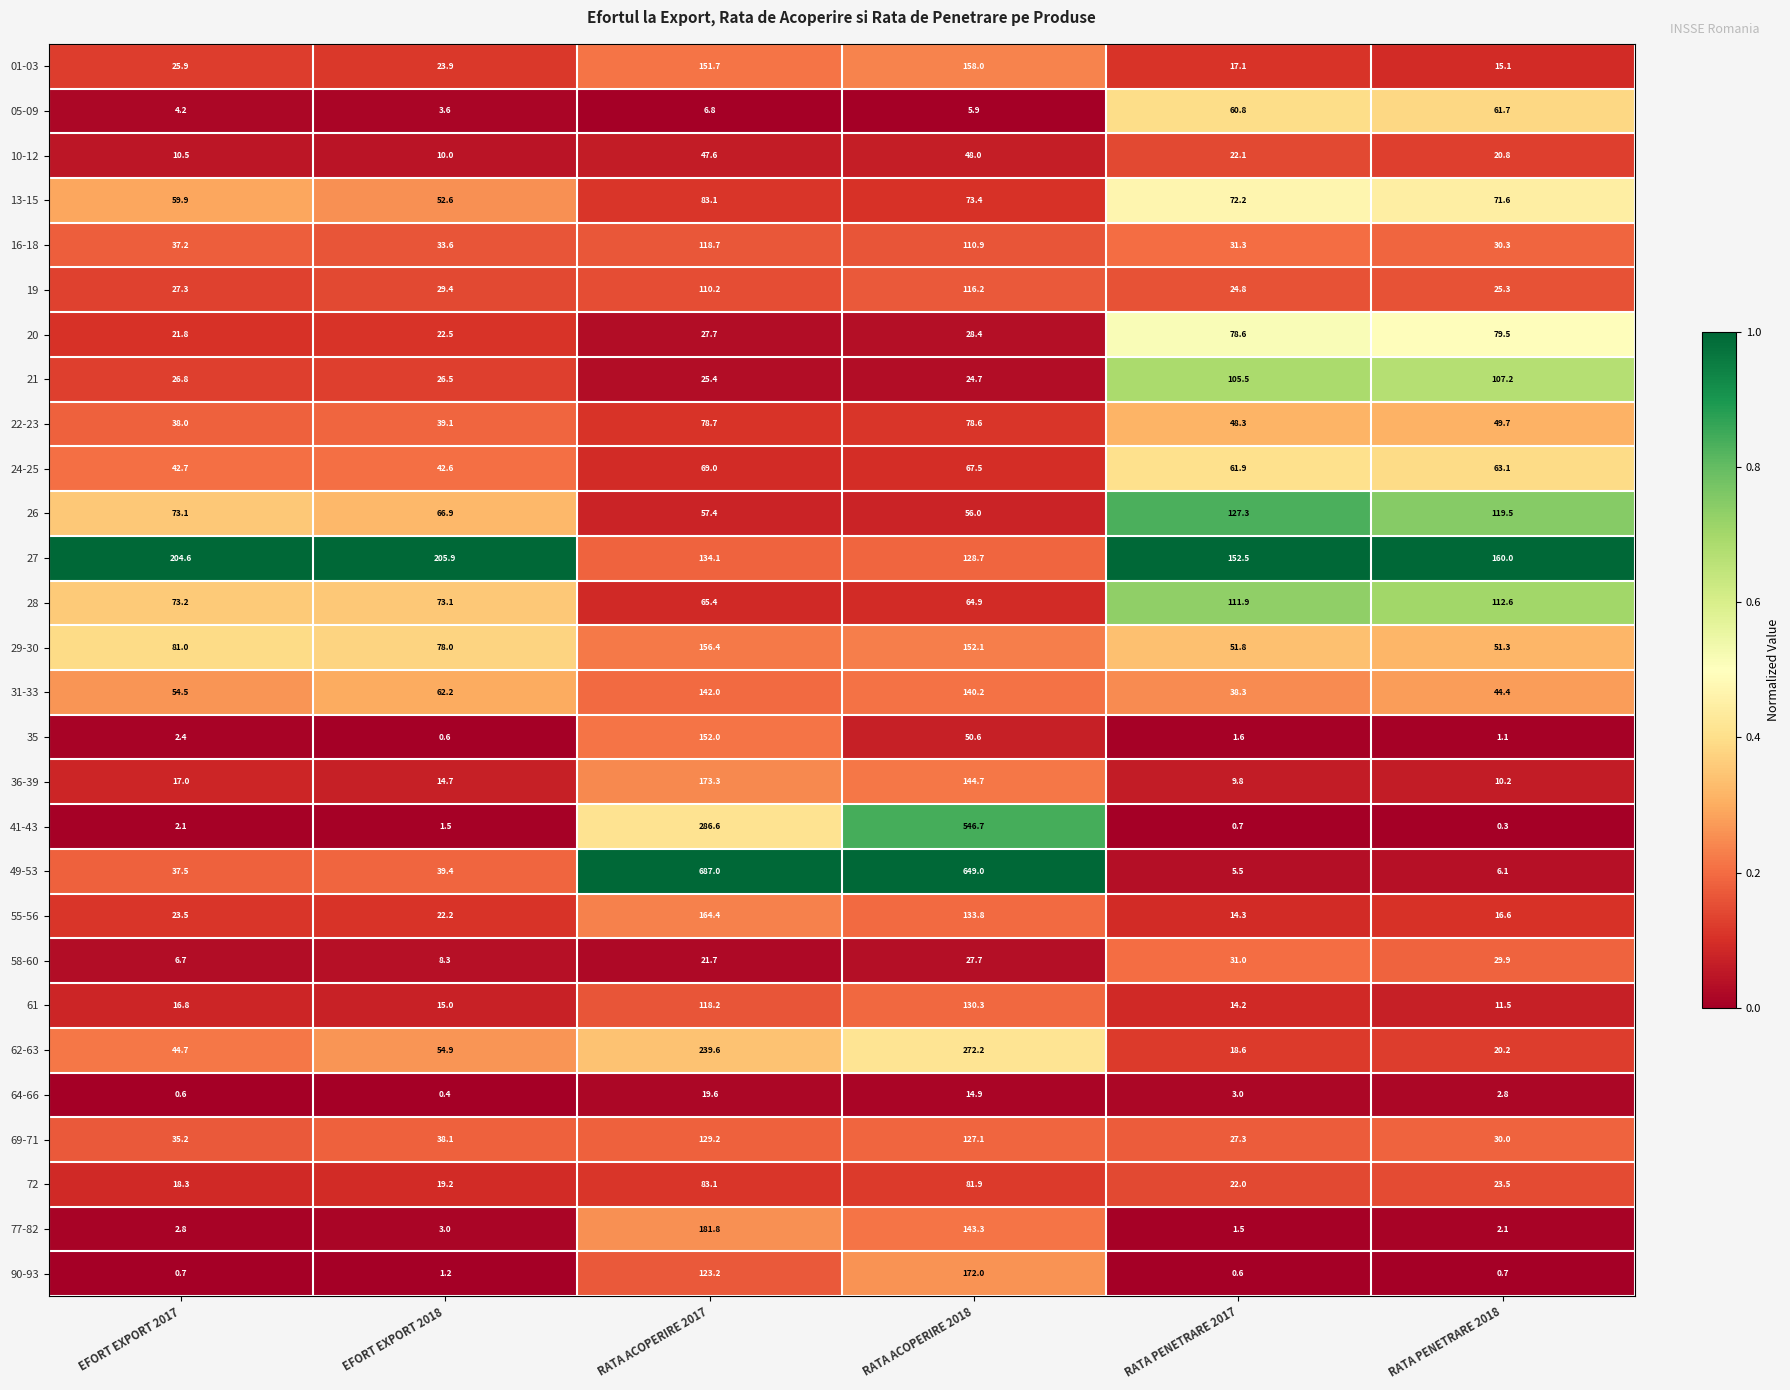

Which series has the largest range (max minus min)?

49-53